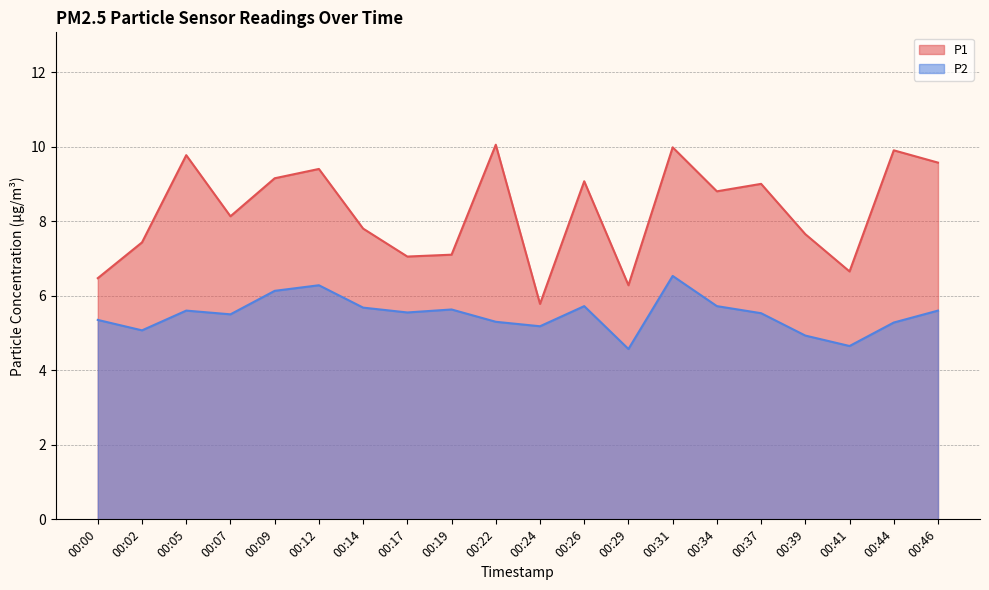

At which category does P2 reach its first local peak?

00:05